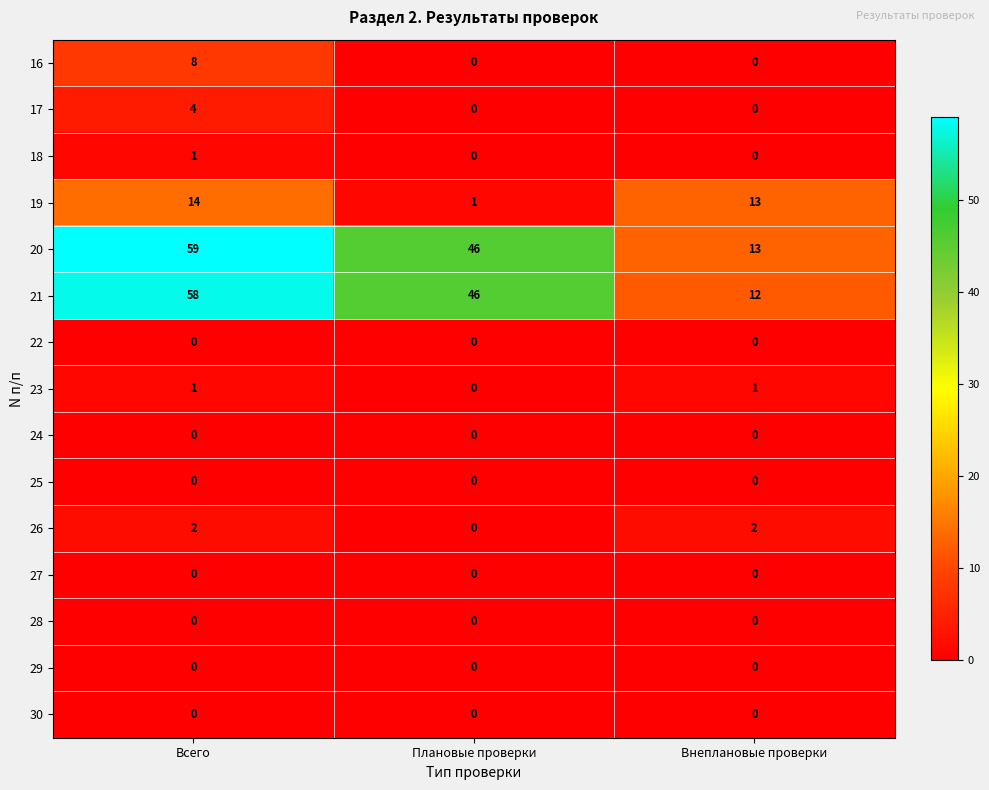

At how many categories does at least one series exceed 0?

3